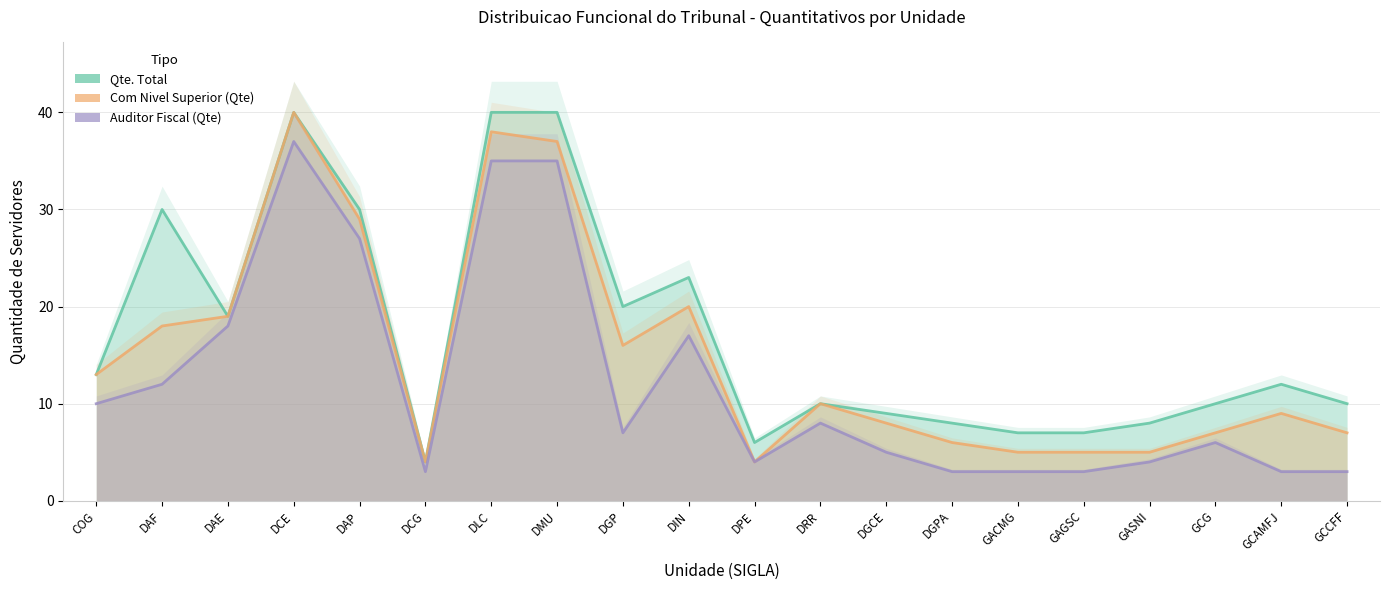

What value does the Com Nivel Superior (Qte) series have at GACMG, to the nearest 5?

5